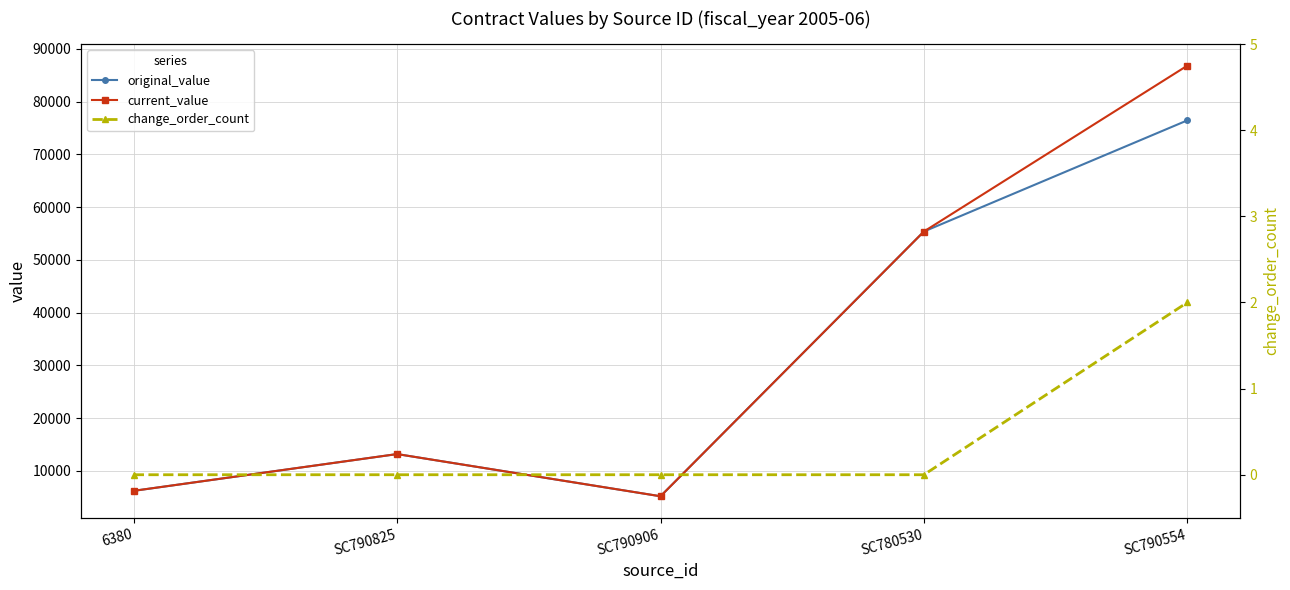

Between SC790554 and SC790906, which is larger?

SC790554